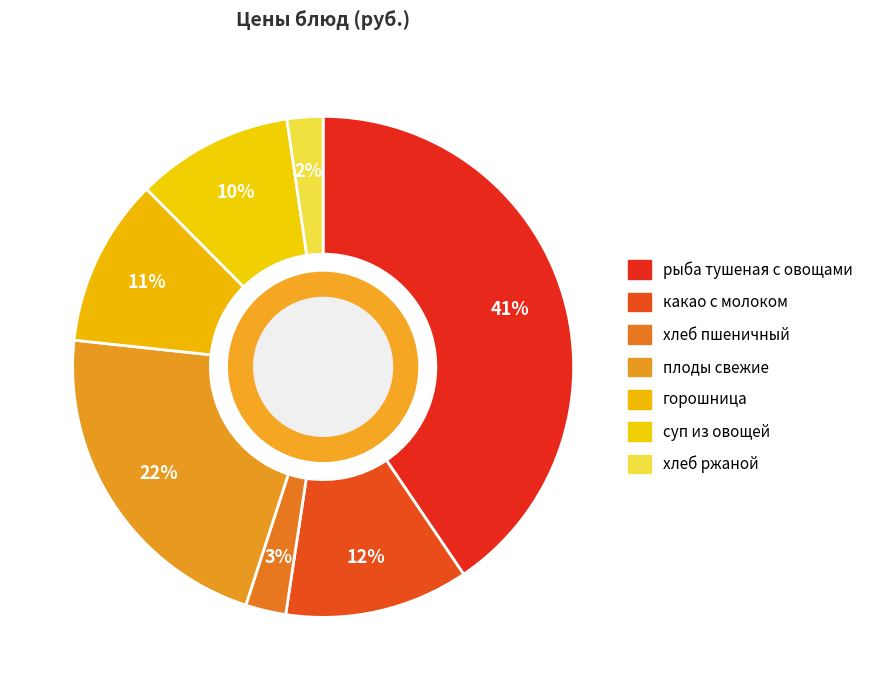

Which category has the biggest portion of the pie?

рыба тушеная с овощами